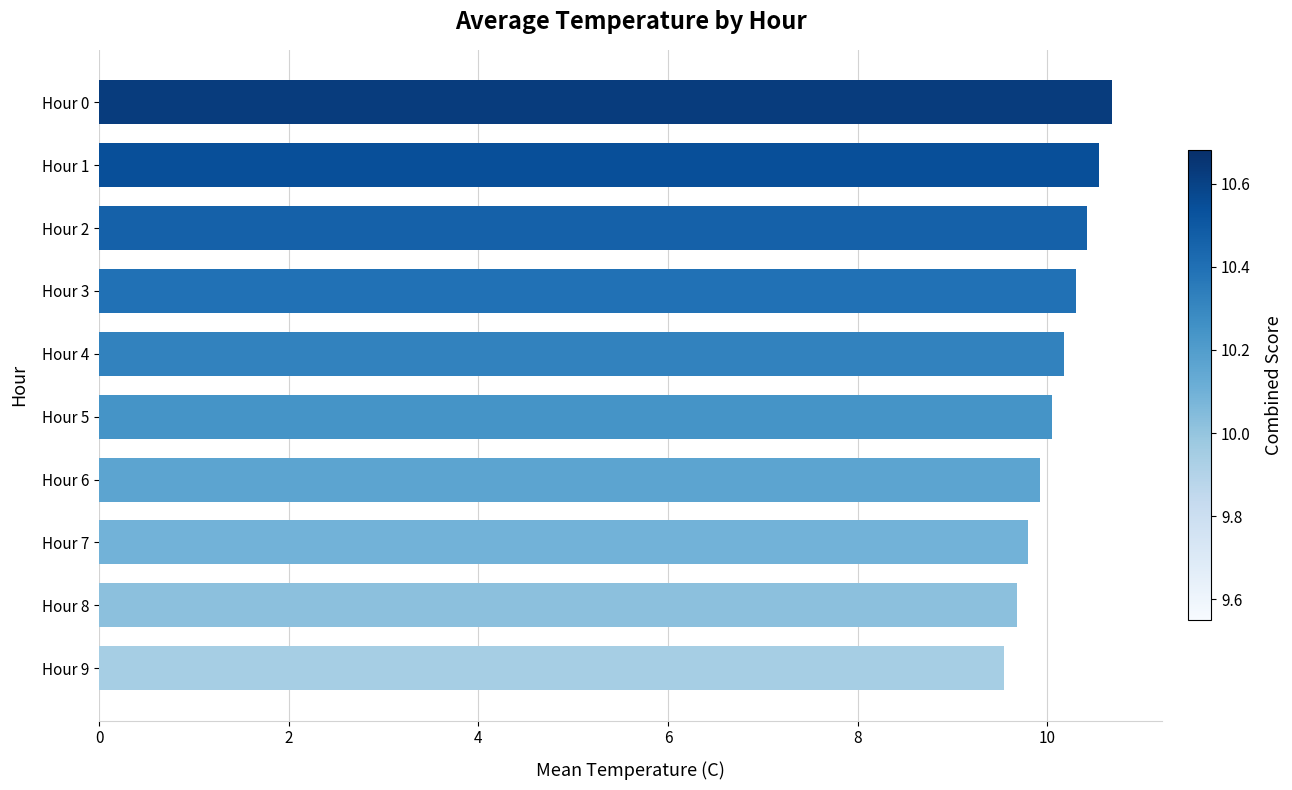

What is the smallest value displayed?

9.6